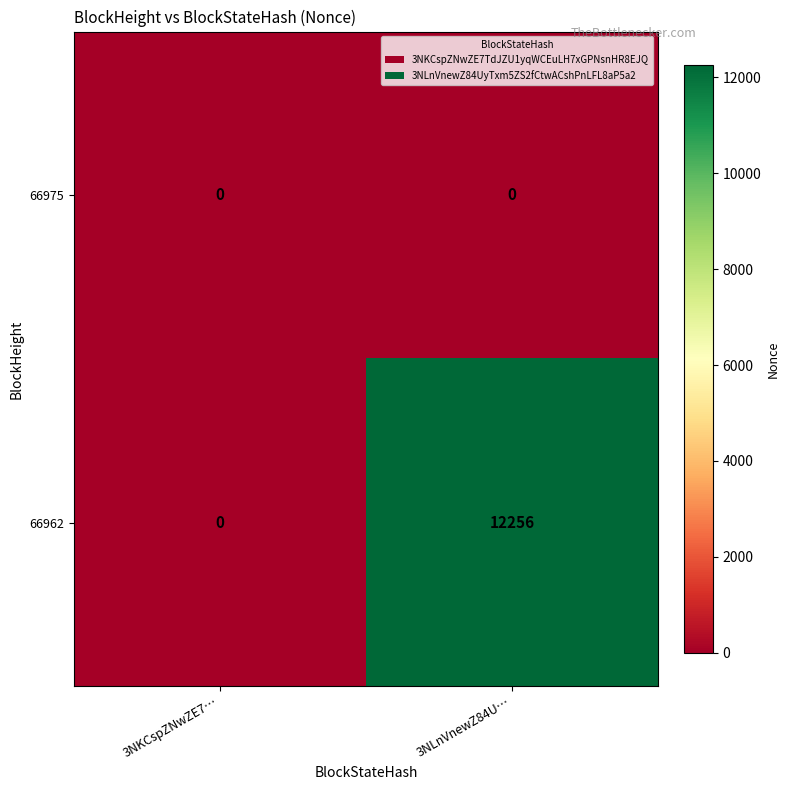

List the series in order of their overall mean, lowest first.

66975, 66962